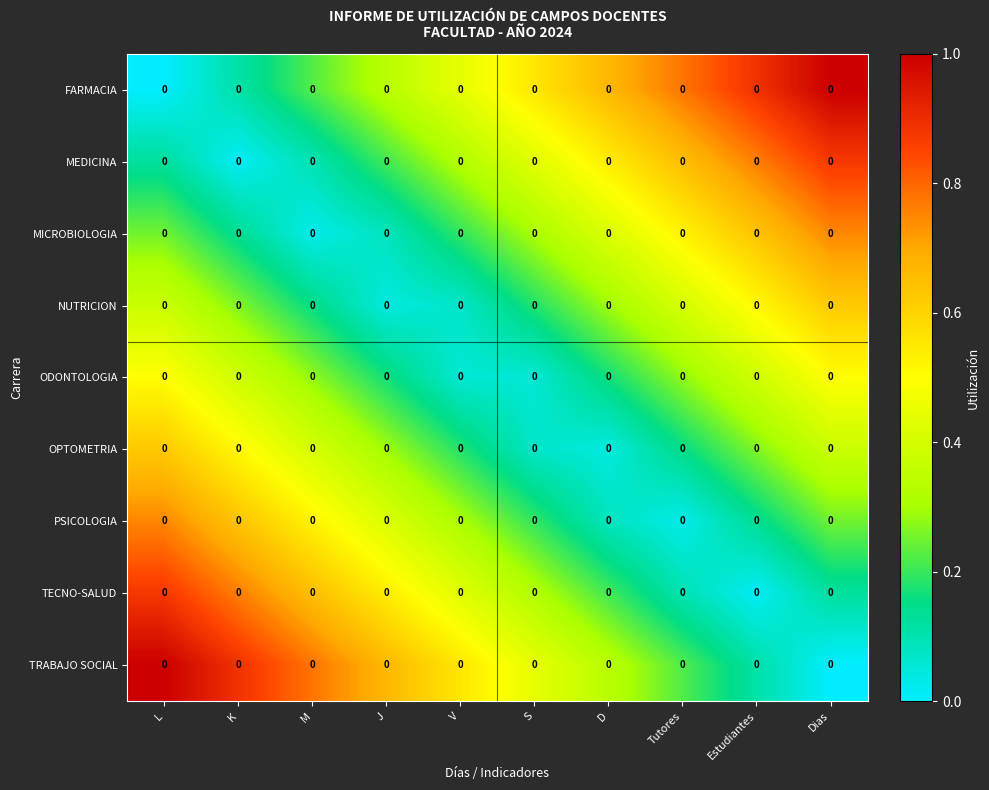

At Dias, list the series in order from largest to smallest.

FARMACIA, MEDICINA, MICROBIOLOGIA, NUTRICION, ODONTOLOGIA, OPTOMETRIA, PSICOLOGIA, TECNO-SALUD, TRABAJO SOCIAL